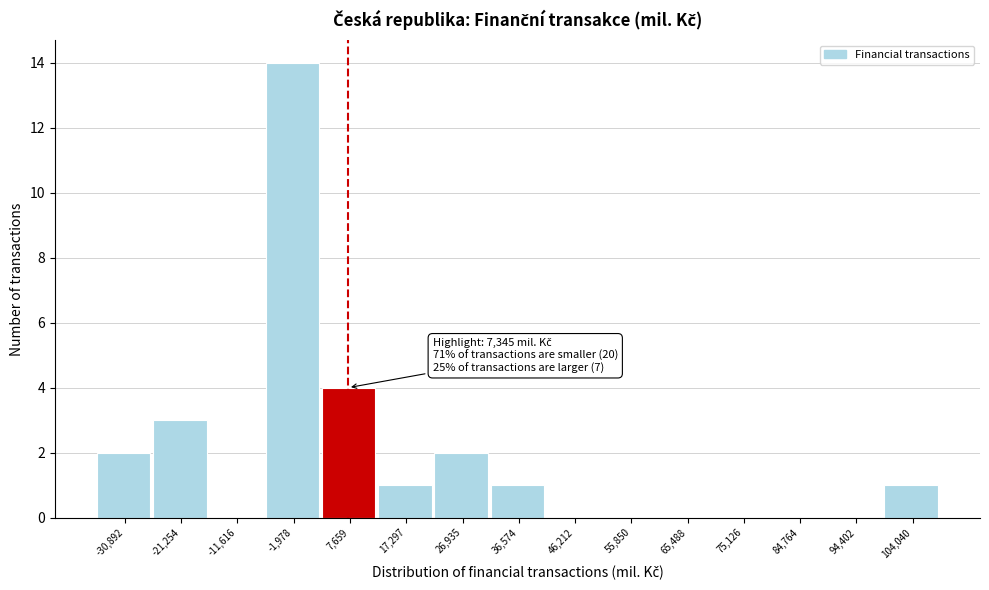

Over which range of the x-axis is the bar tallest?

-7000 to 3000